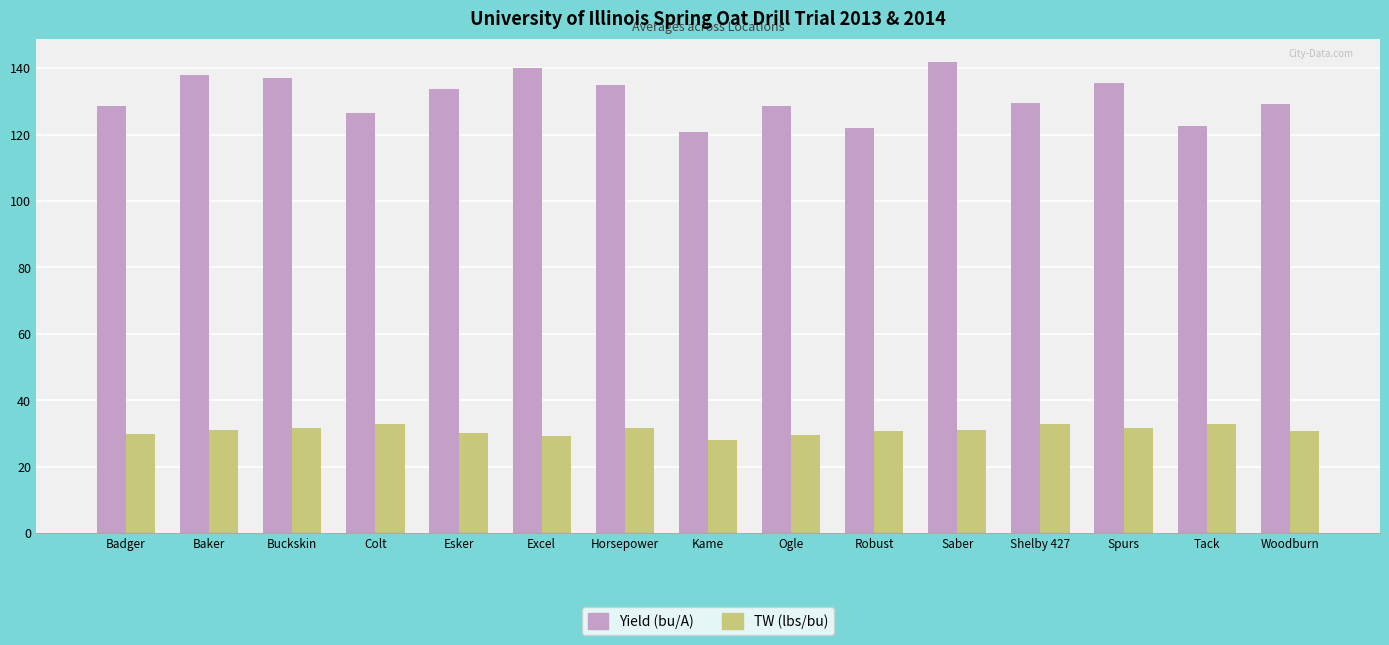

What is the maximum value shown in the chart?

141.8